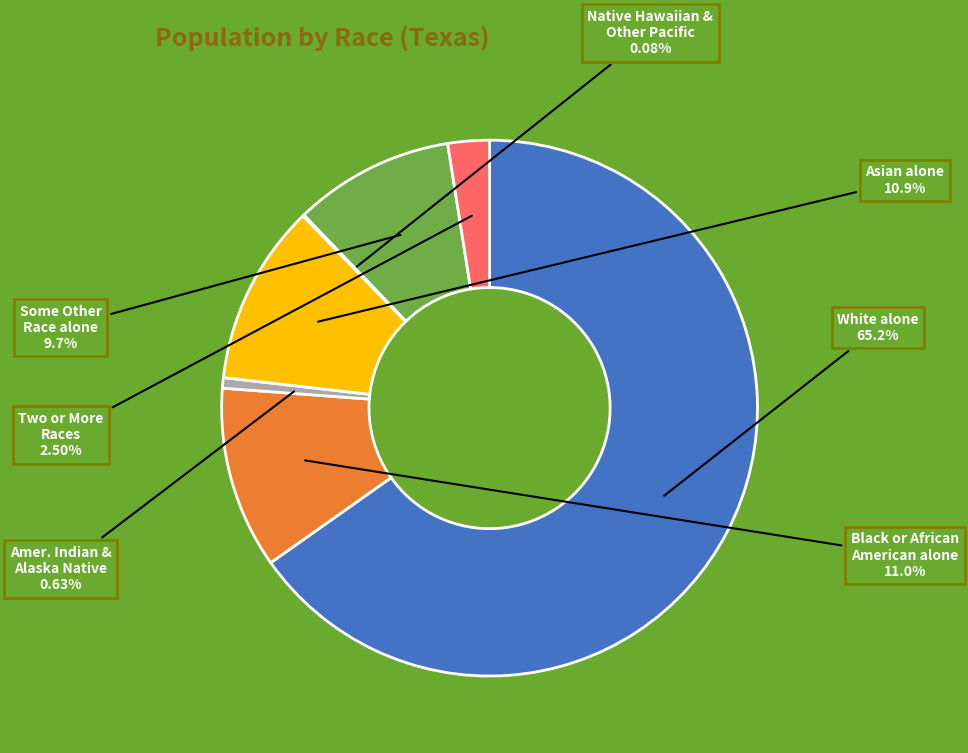

Is there a majority slice in this chart?

Yes